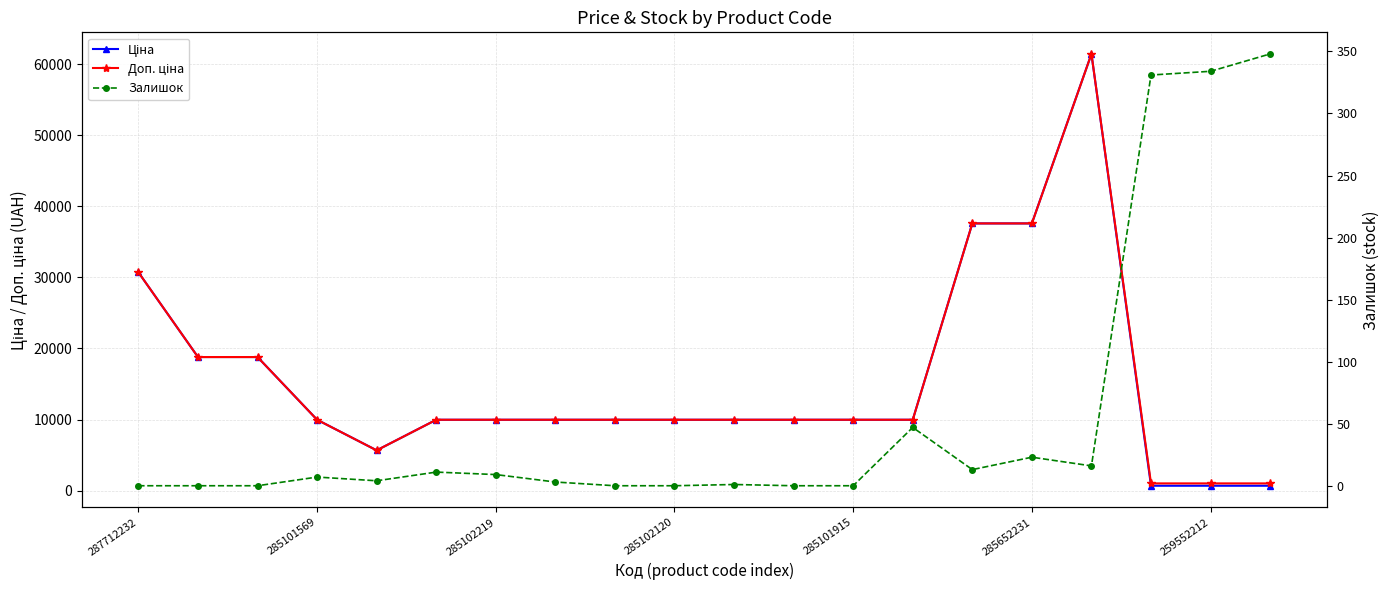

How many data points in Ціна are less than 9974?

4